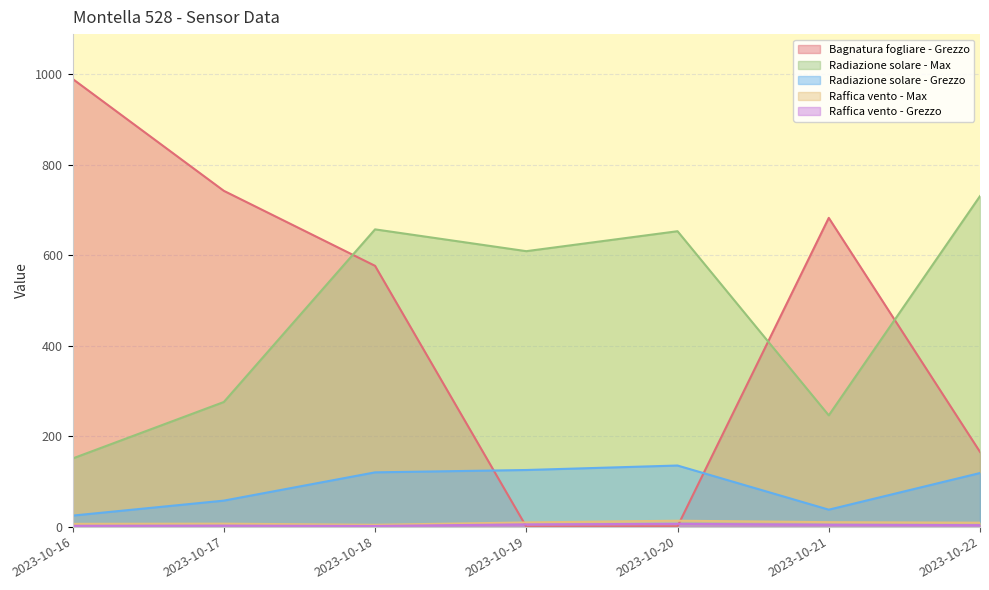

How many data points in Raffica vento - Grezzo are above 3?

4